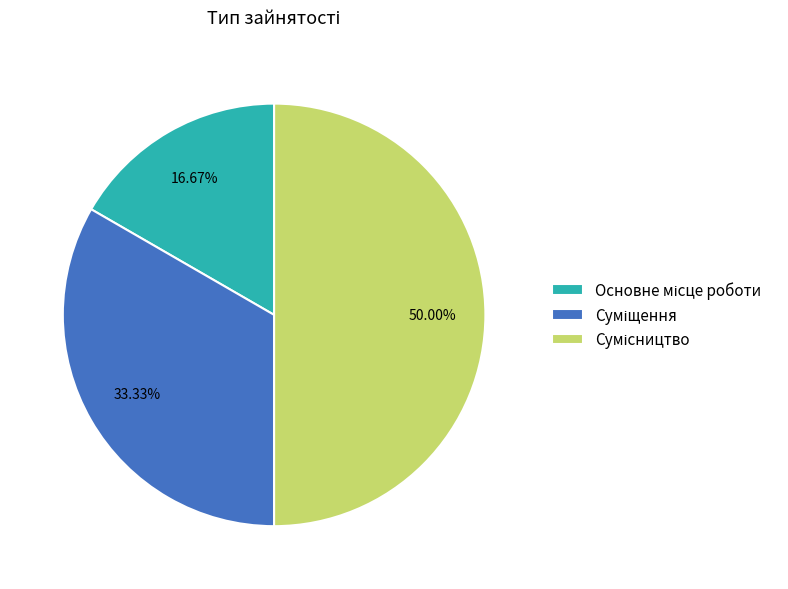

To the nearest percent, what is the average slice percentage?

33%